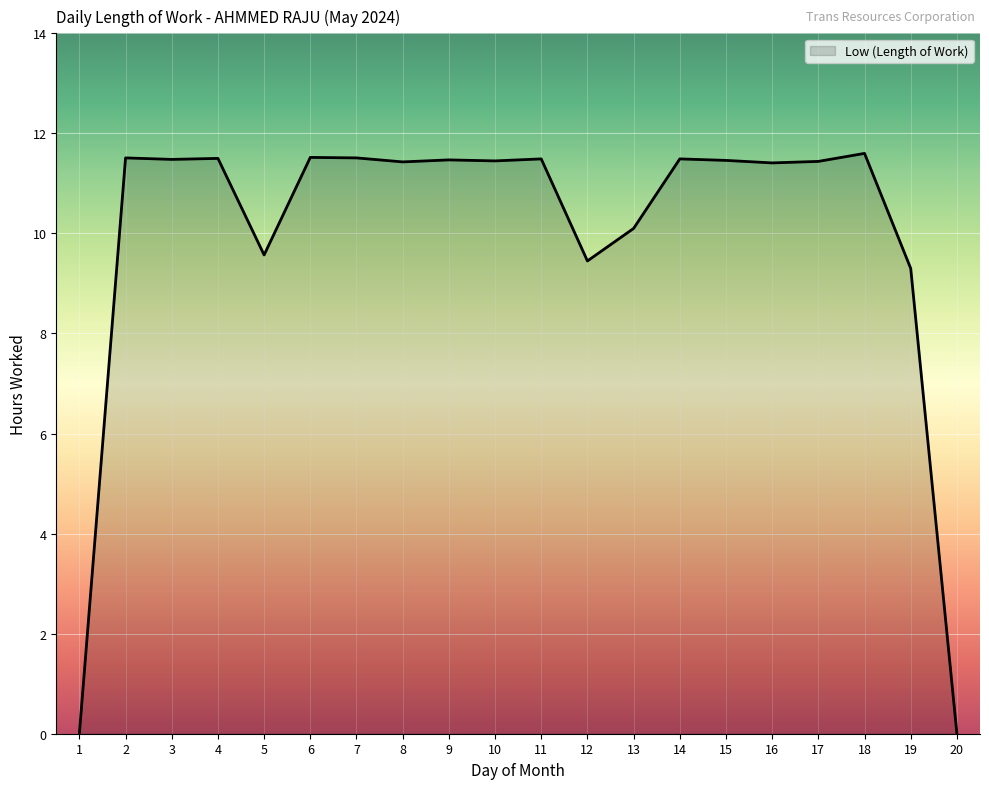

How many values exceed 11?

14